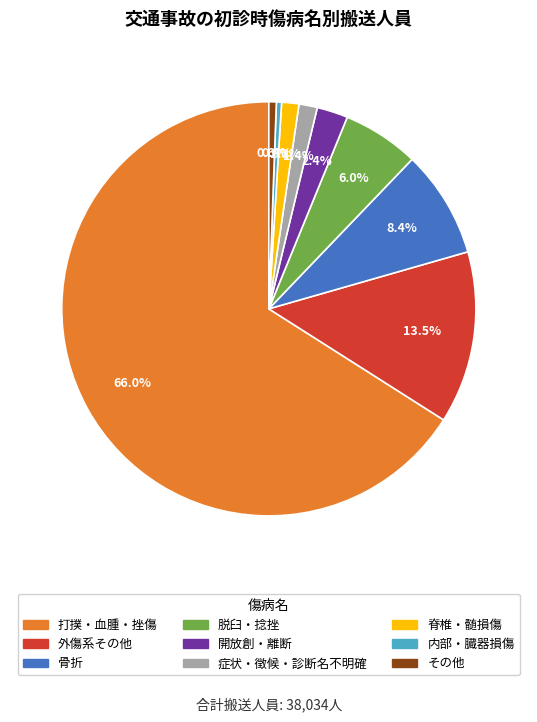

Between 骨折 and 脊椎・髄損傷, which is larger?

骨折